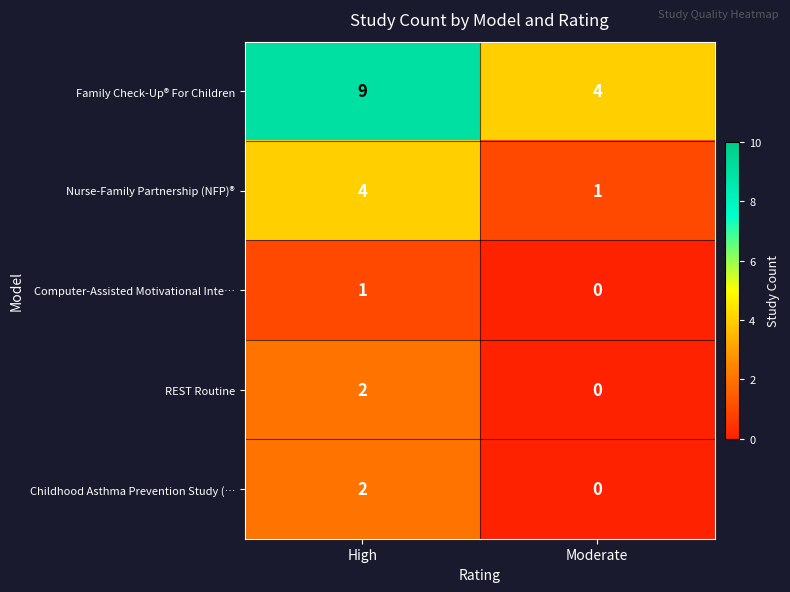

At which category is the sum across all series the highest?

High